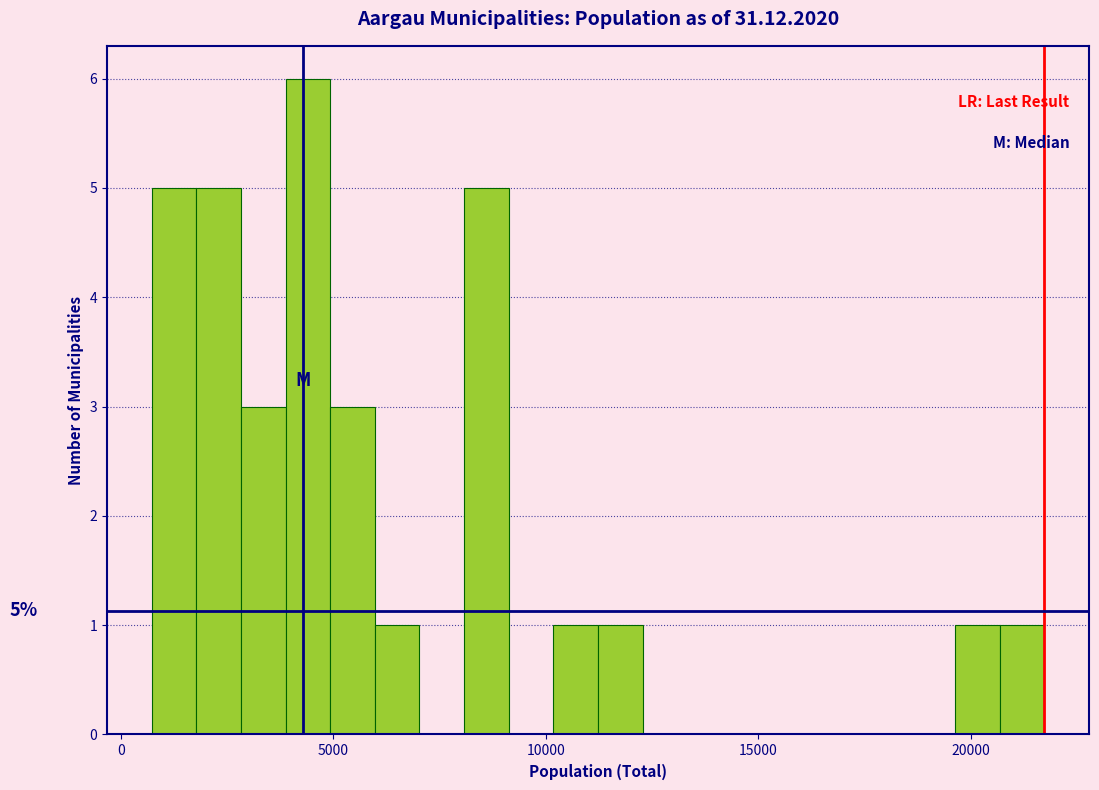

Read against the x-axis, roughly where is the centre of the tallest bar?

4500